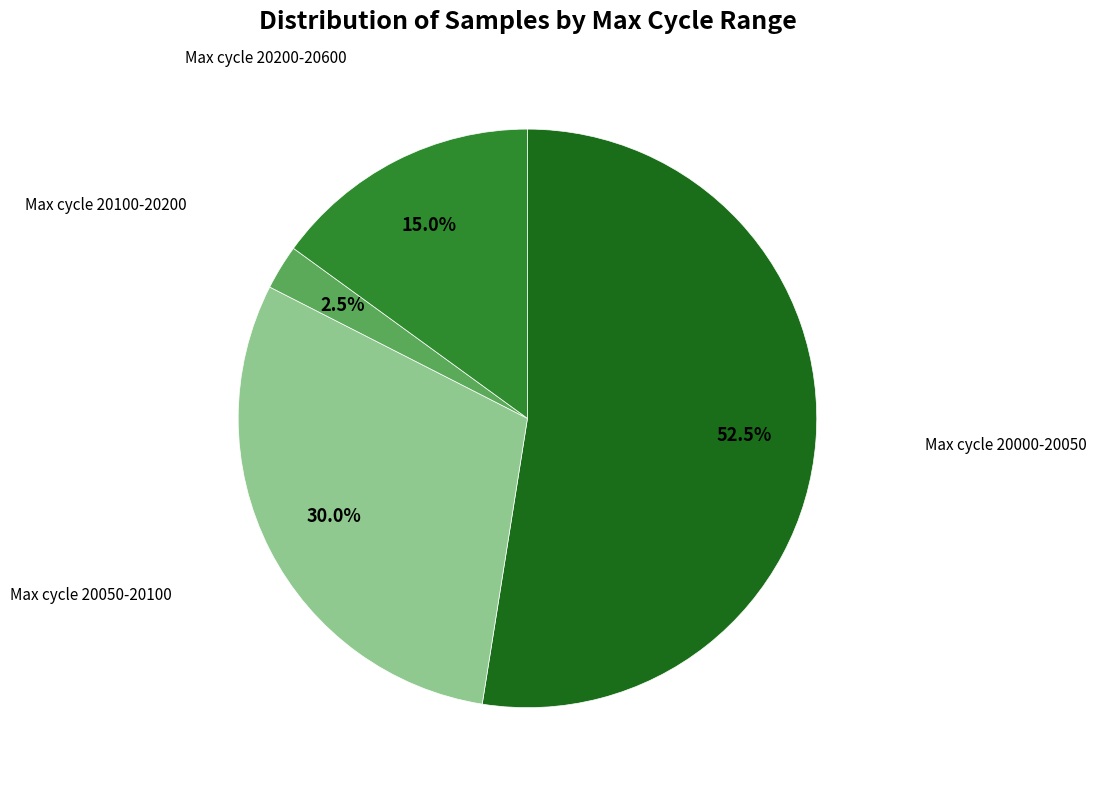

Is there a majority slice in this chart?

Yes